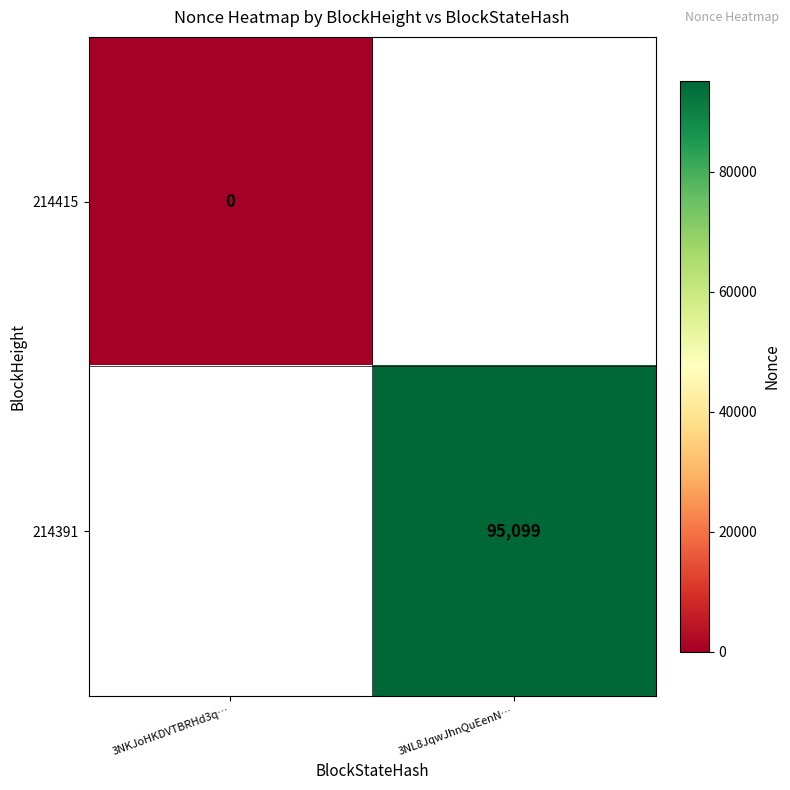

Count the number of categories in the chart.

2